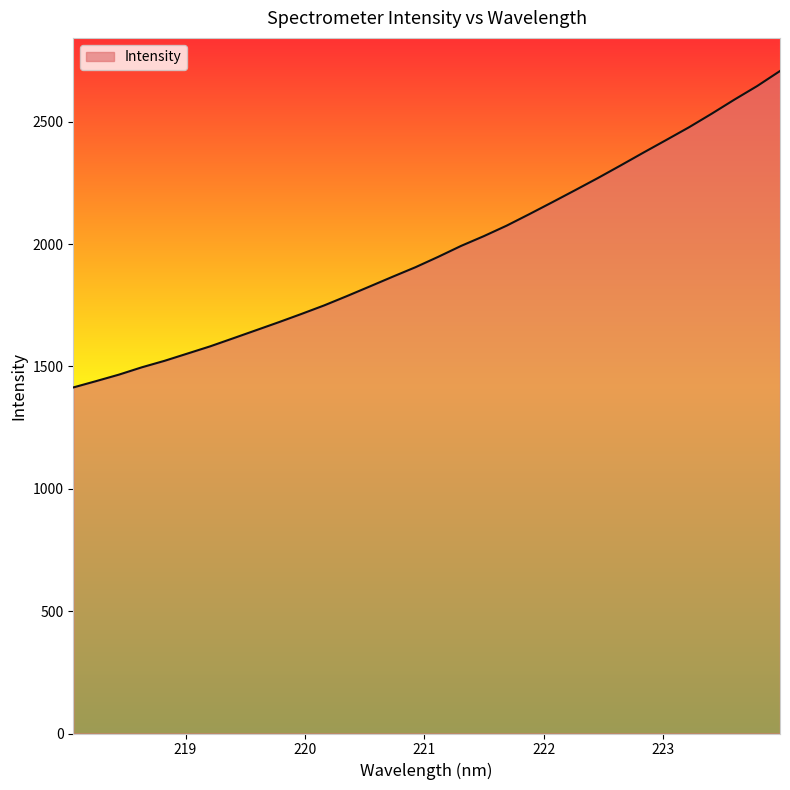

What is the maximum value shown in the chart?

2707.2